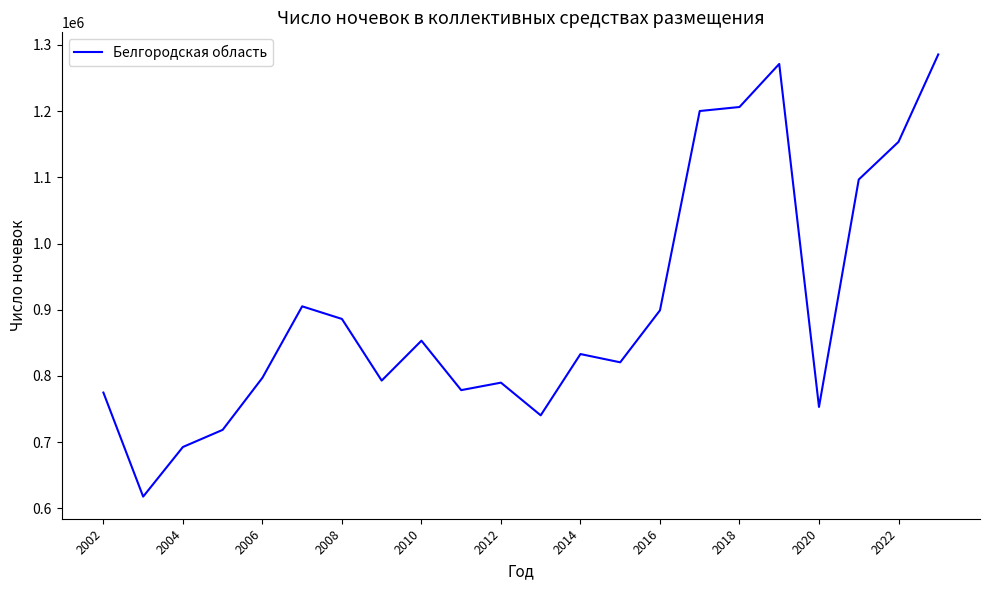

Count the number of data series in this chart.

1